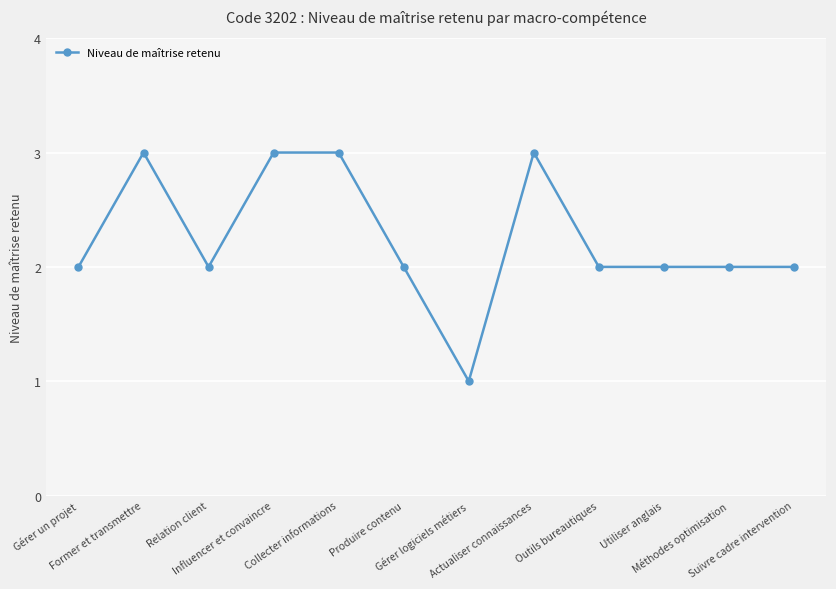

True or false: the data has more than 1 interior local peaks.

True